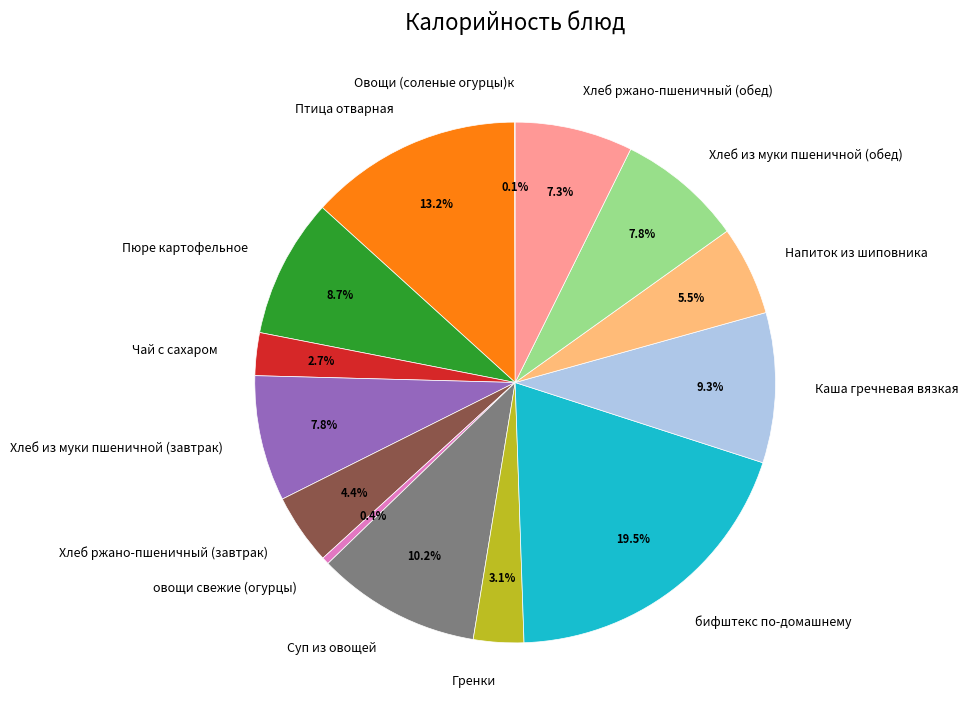

Which slice is the largest?

бифштекс по-домашнему